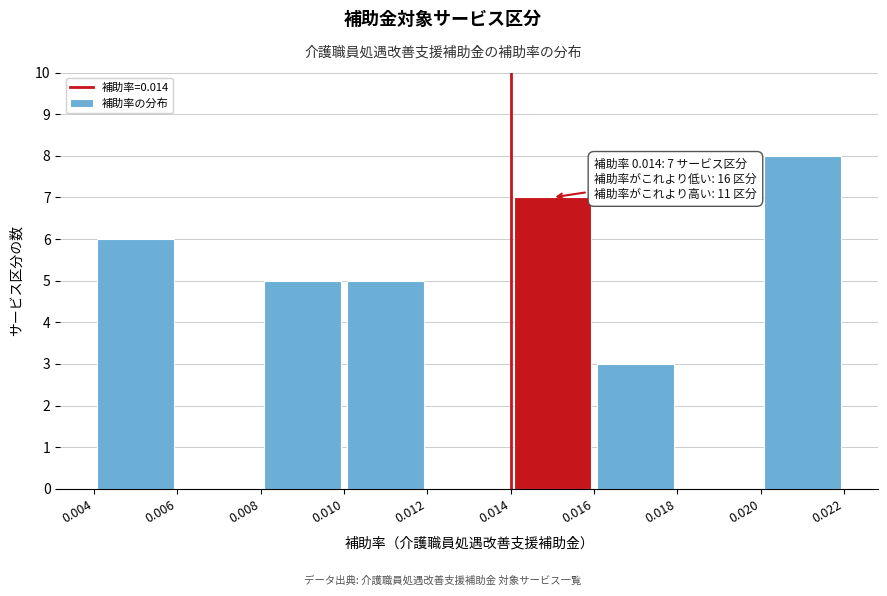

Over which range of the x-axis is the bar tallest?

0.020 to 0.022